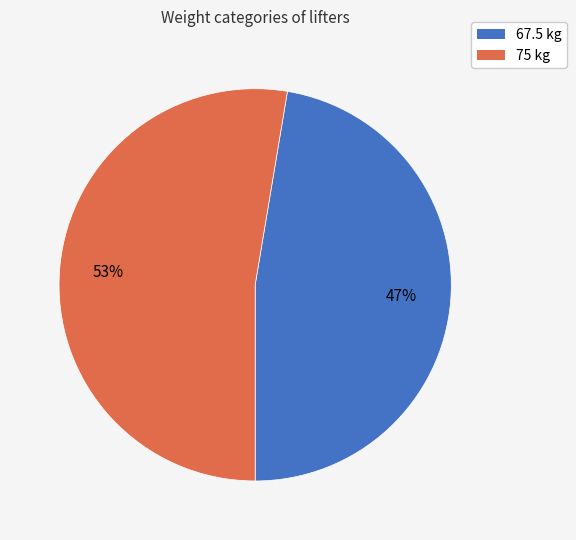

True or false: 67.5 accounts for 58% of the total.

False